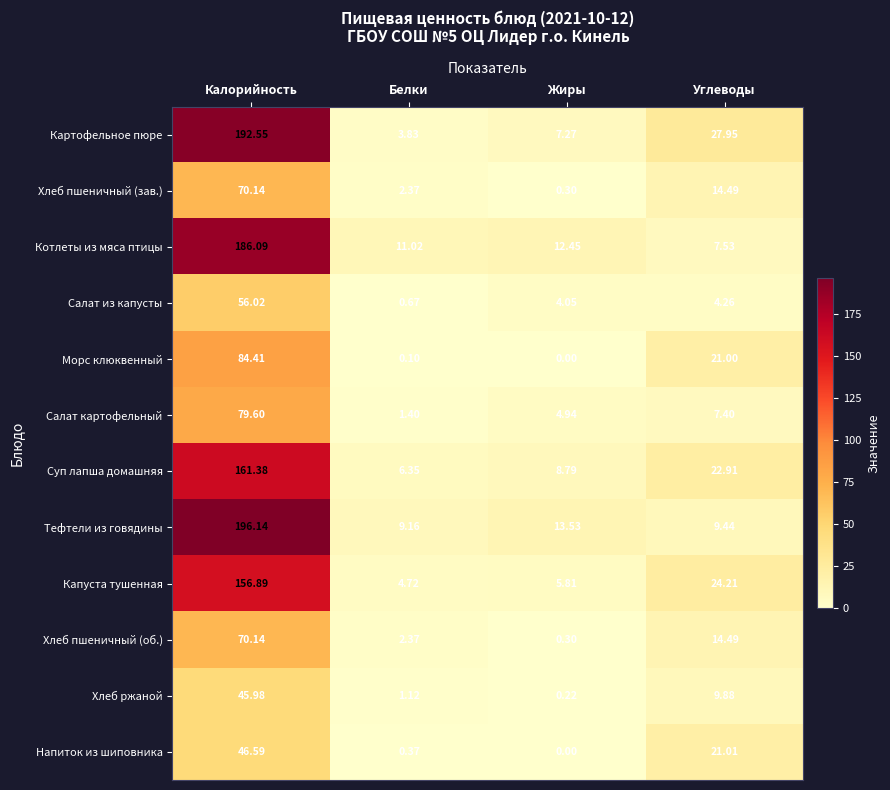

Where does the Капуста тушенная series first go above 24?

Калорийность